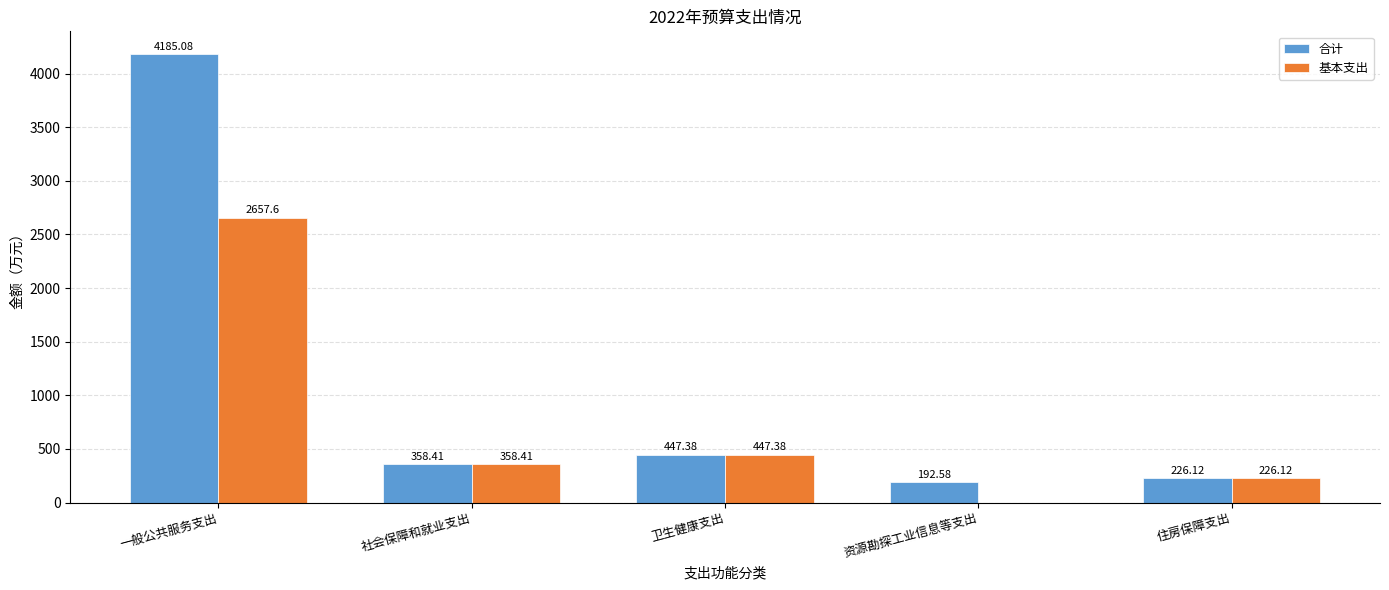

What is the sum of all 合计 values?

5409.6